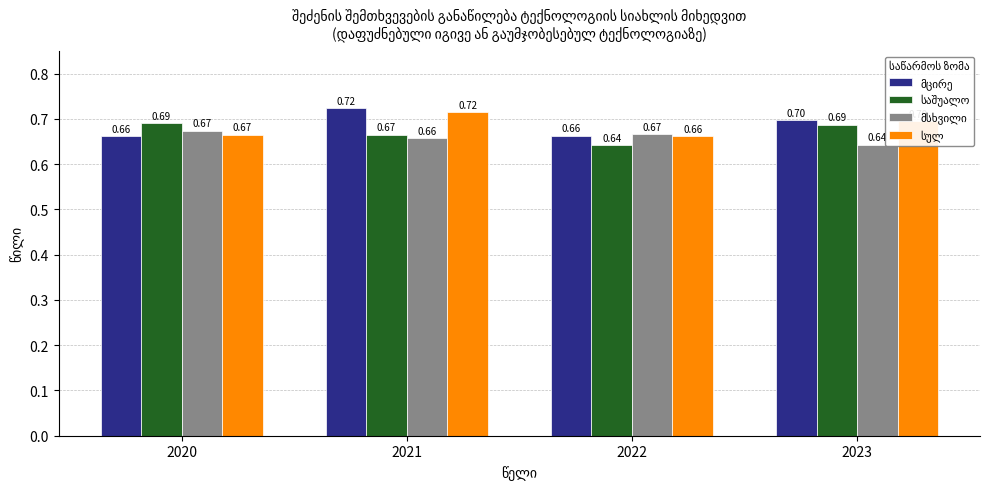

What are all the series names shown in the legend?

მცირე, საშუალო, მსხვილი, სულ